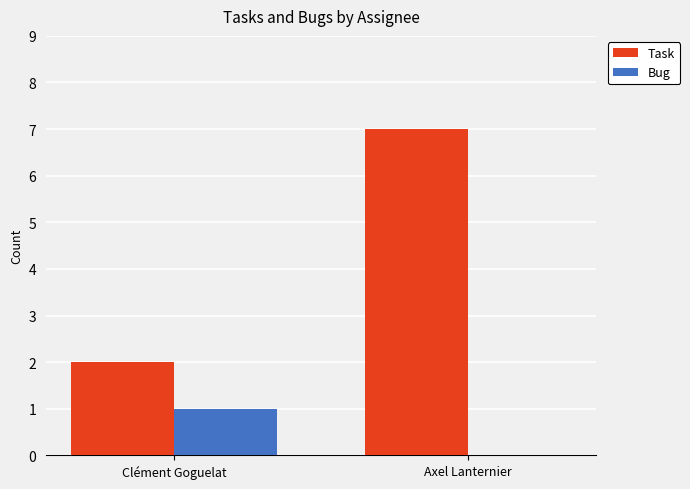

Which series has the largest range (max minus min)?

Task